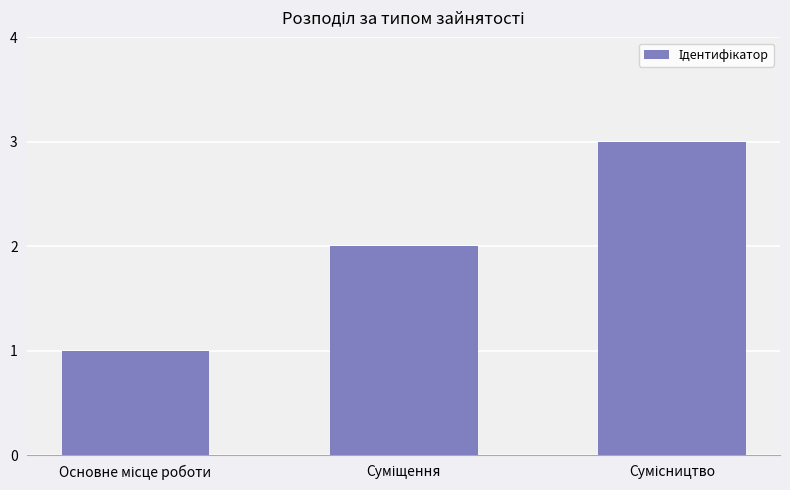

What is the greatest value displayed?

3